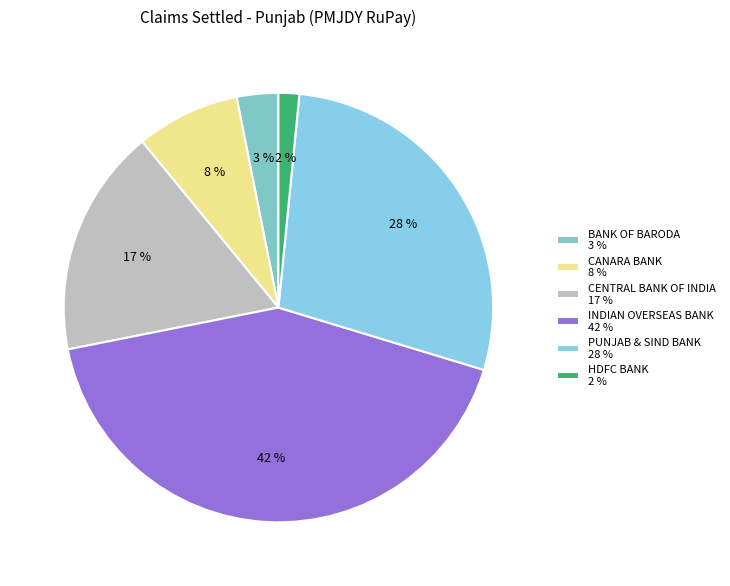

How many slices are in this pie chart?

6